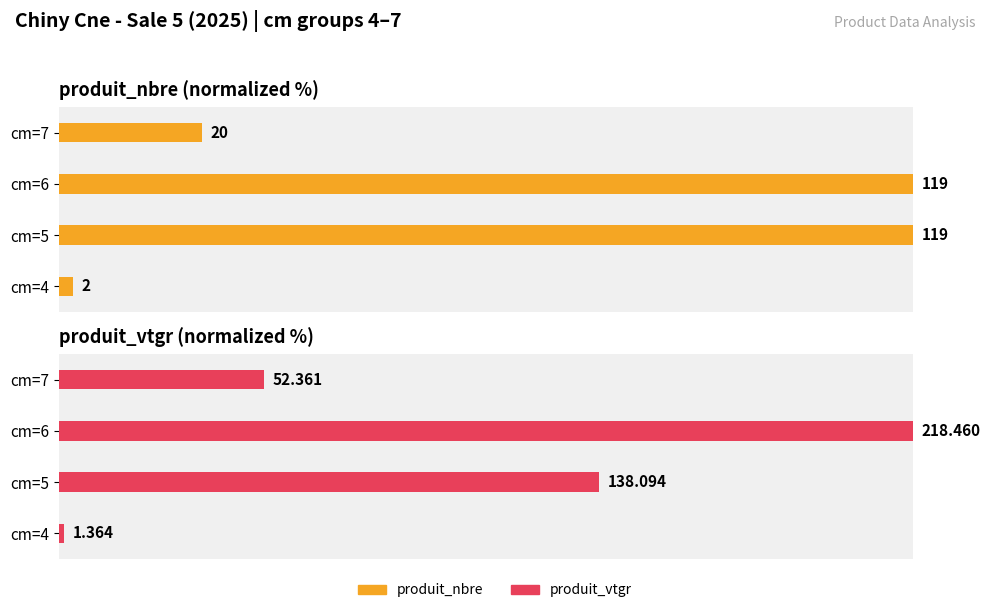

Rank the categories by produit_nbre value from lowest to highest.

cm=4, cm=7, cm=5, cm=6